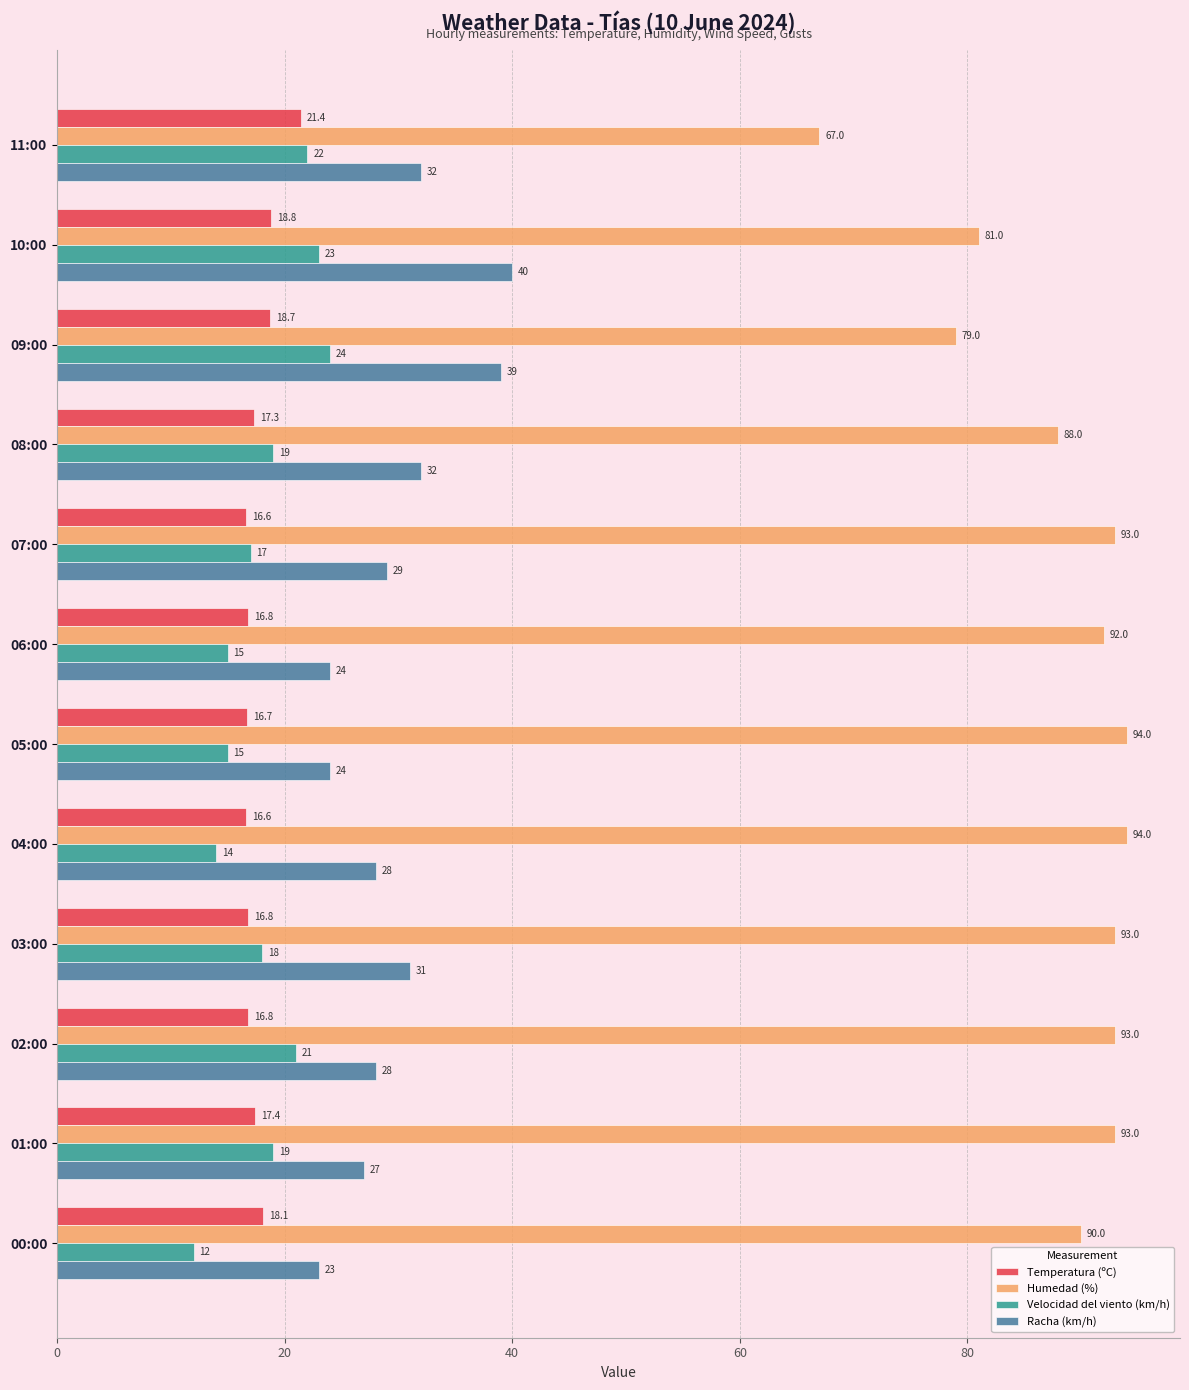

Is it true that Racha (km/h) equals 11.1 at 03:00?

False